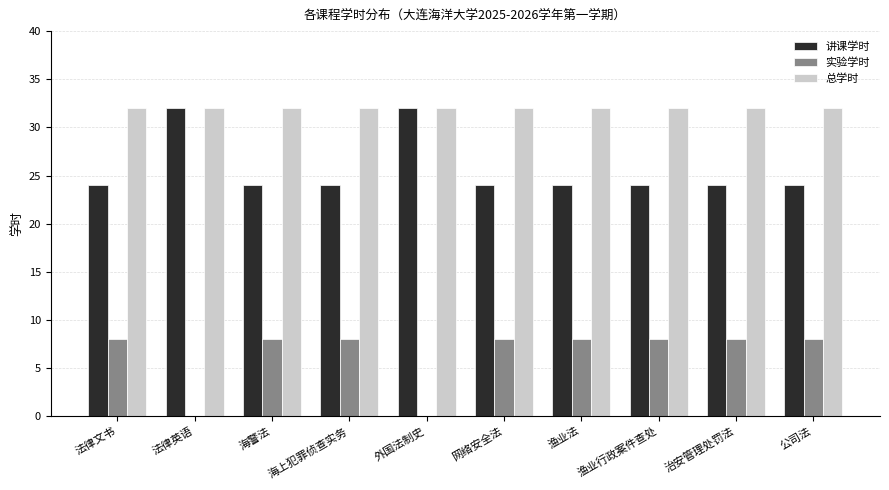

How many distinct data groups are displayed?

3